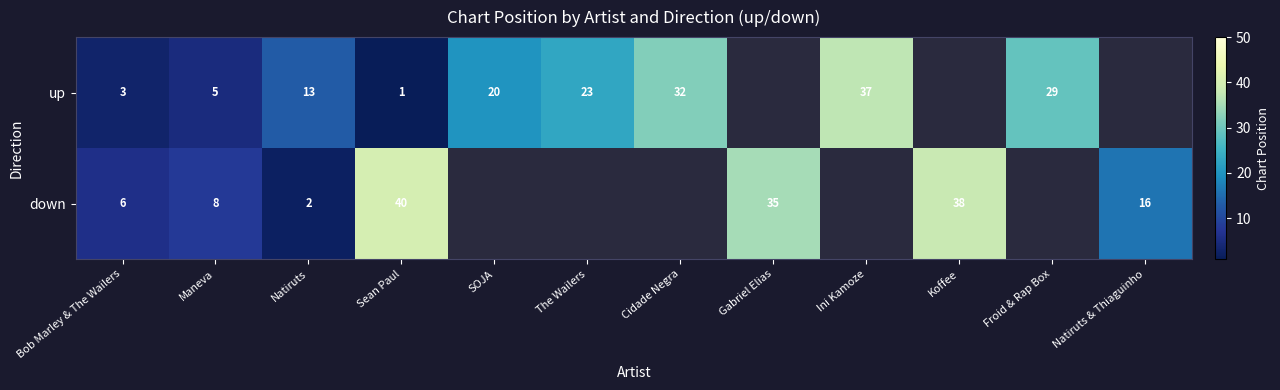

Rank the series at Bob Marley & The Wailers from highest to lowest value.

down, up